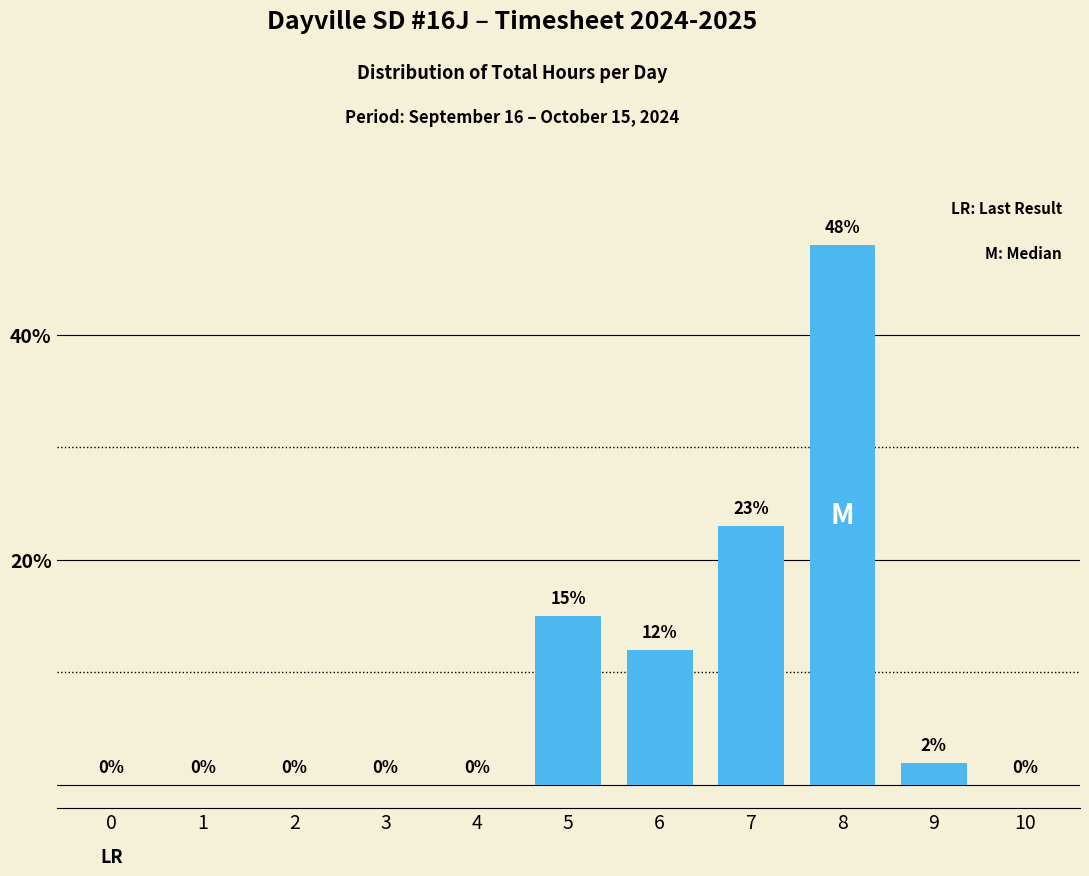

Reading left to right, extract all data points from this chart.

0=0	1=0	2=0	3=0	4=0	5=15	6=12	7=23	8=48	9=2	10=0